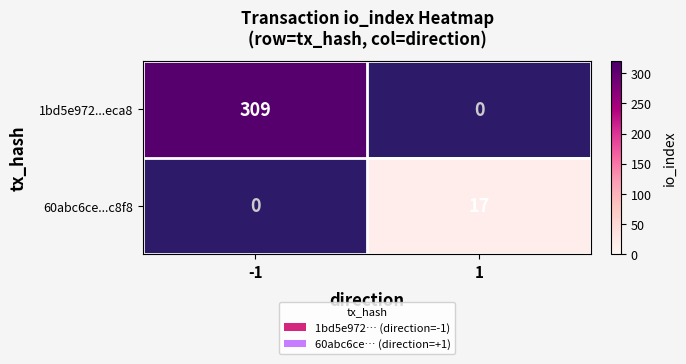

The value of 1bd5e972...eca8 at -1 is 309. True or false?

True